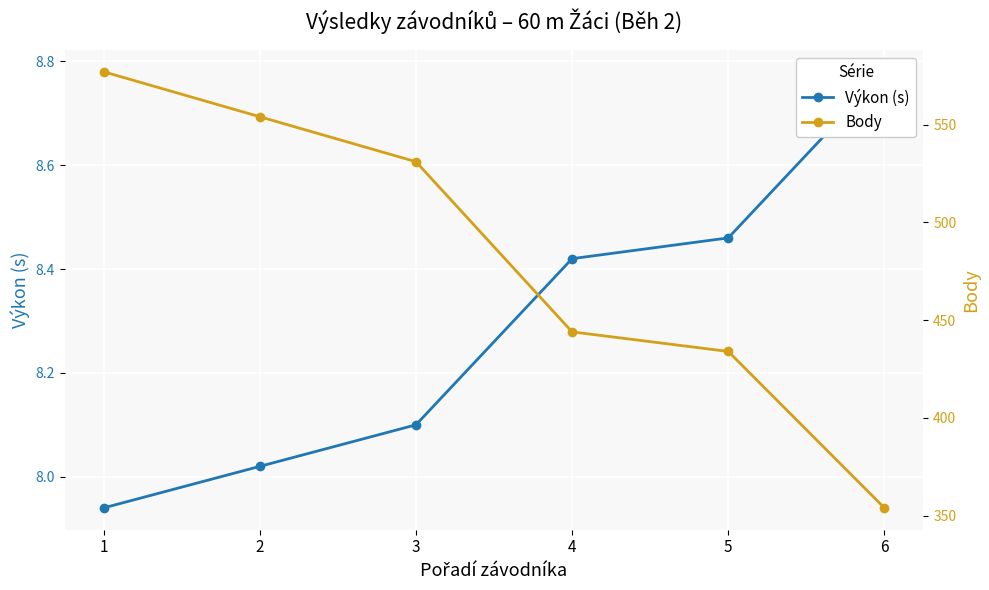

True or false: Výkon (s) and Body cross at least once.

False